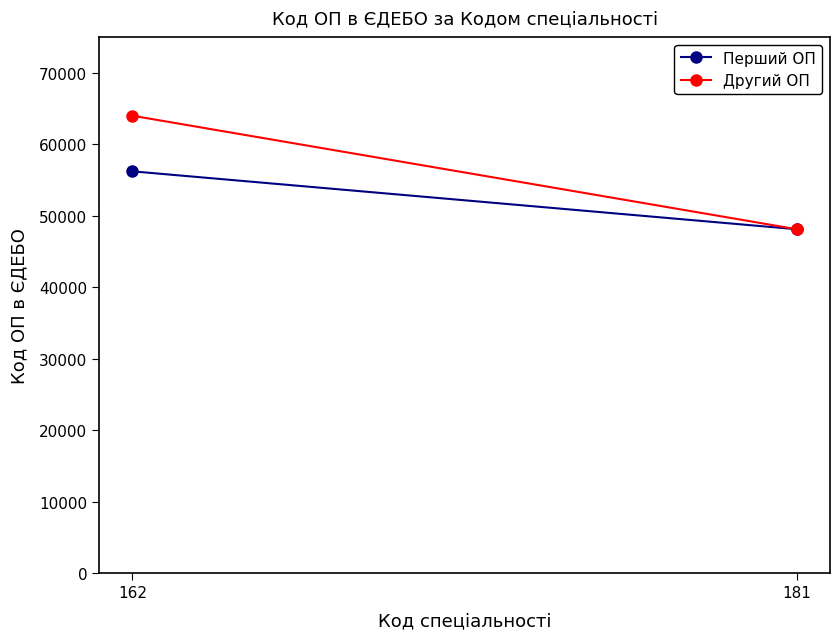

What is the value of the Другий ОП point at the 2nd from the left?

48095